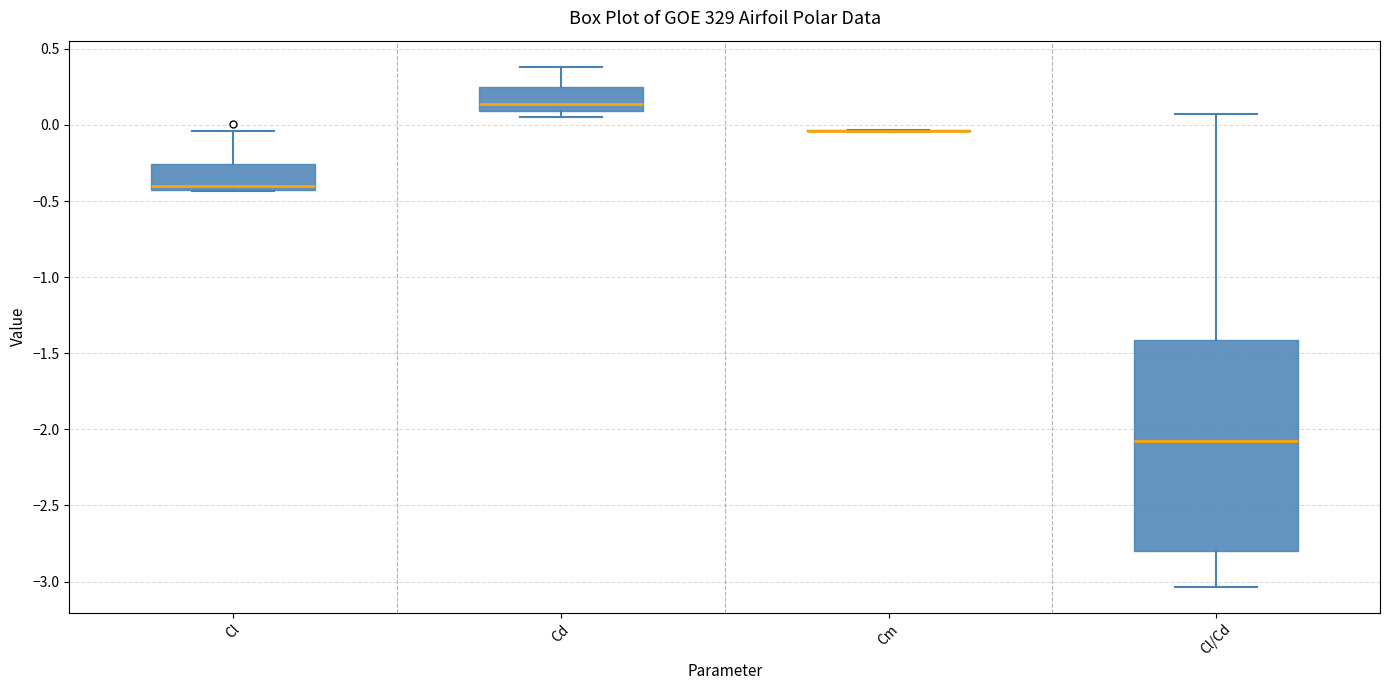

Comparing the boxes themselves (not the whiskers), which one is the tallest?

Cl/Cd